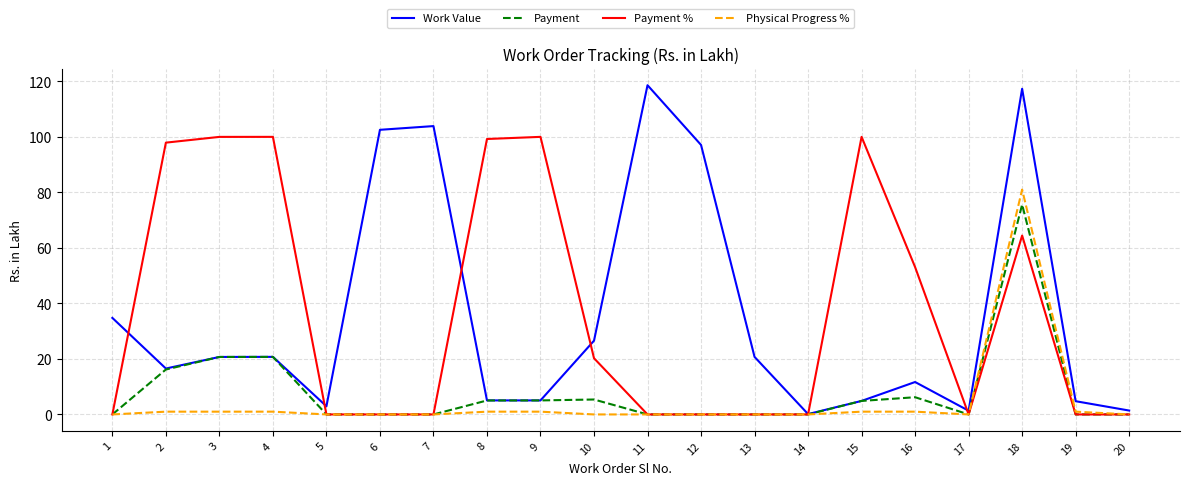

What is the difference between the maximum and minimum values in the Work Value series?

118.5